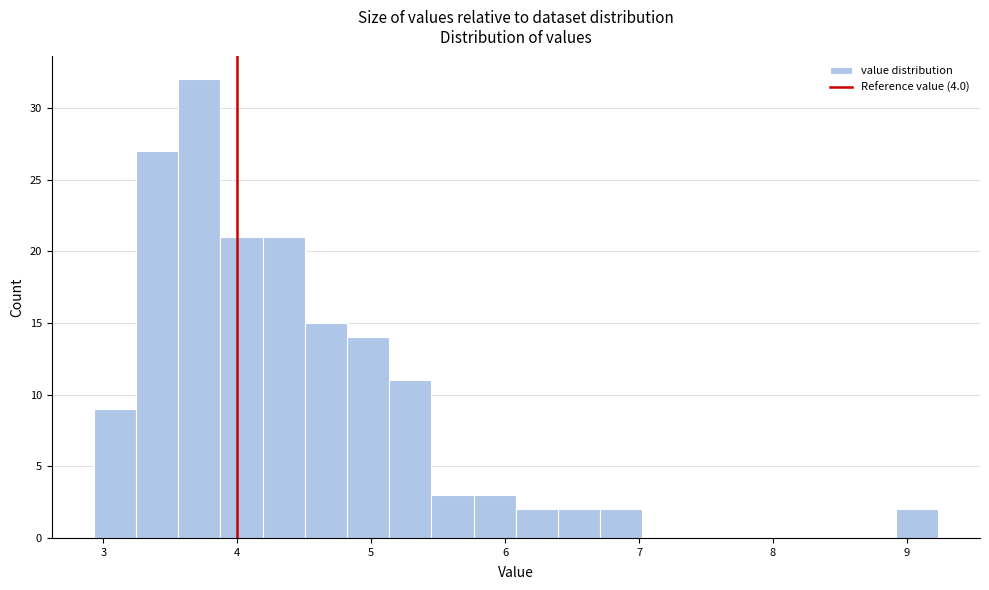

Around what value on the x-axis is the tallest bar? Give the approximate position of its centre, as read against the axis.

3.7